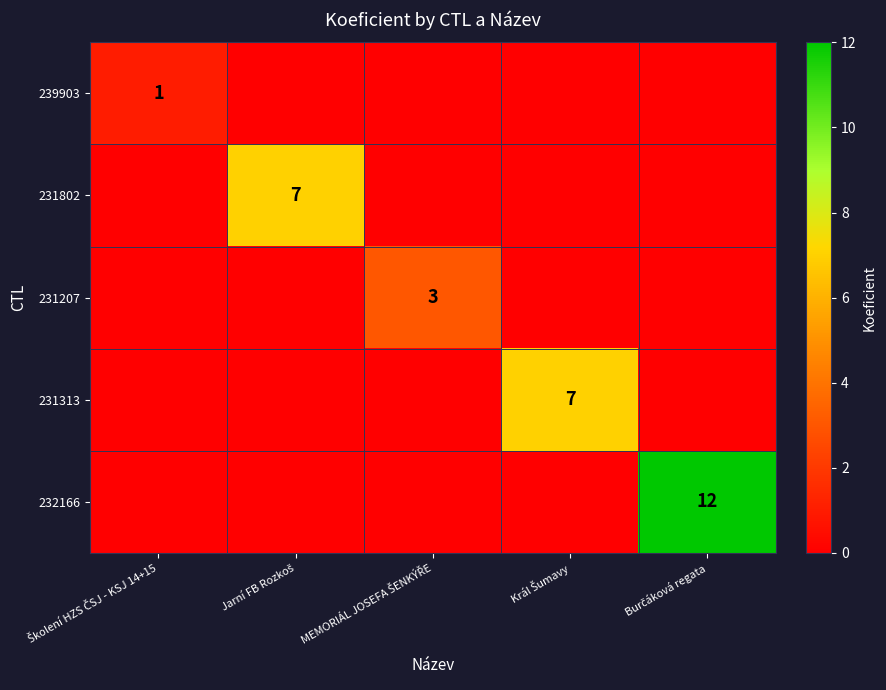

Count the number of categories in the chart.

5